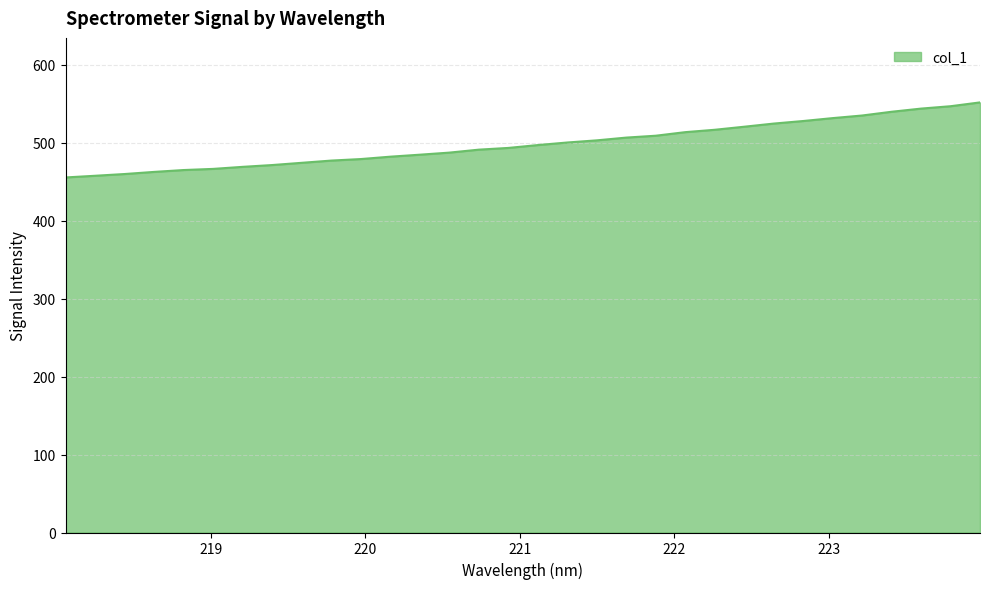

What is the minimum value shown in the chart?

455.2